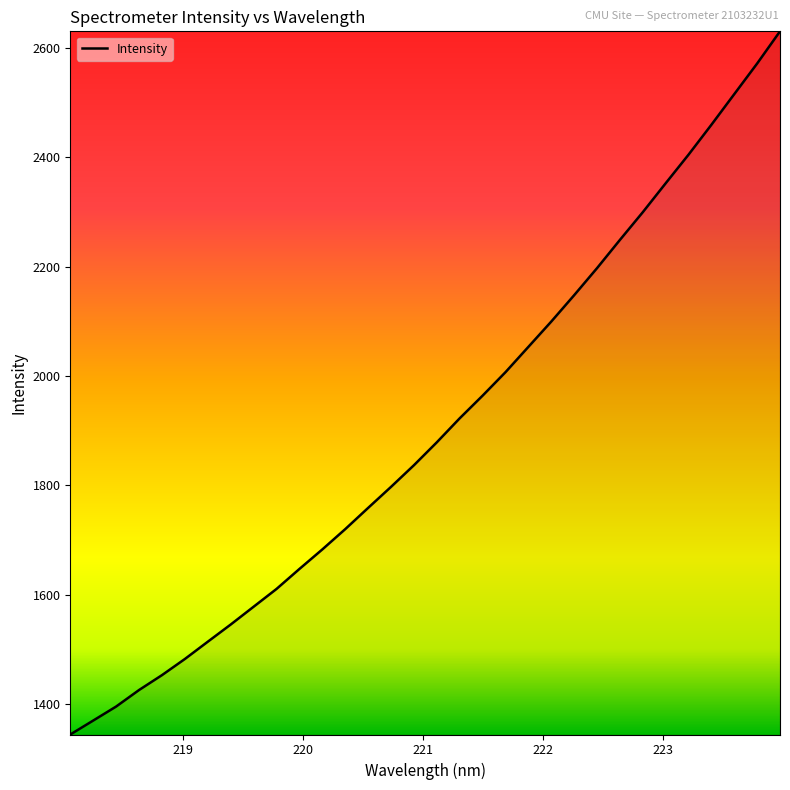

What is the difference between the maximum and minimum values?

1286.2